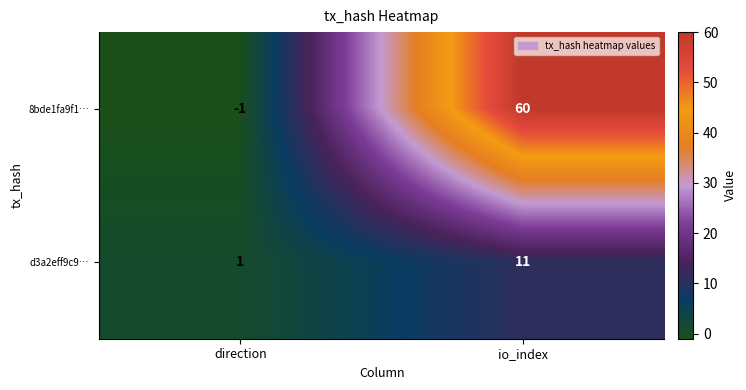

Rank the series at direction from highest to lowest value.

d3a2eff9c9…, 8bde1fa9f1…